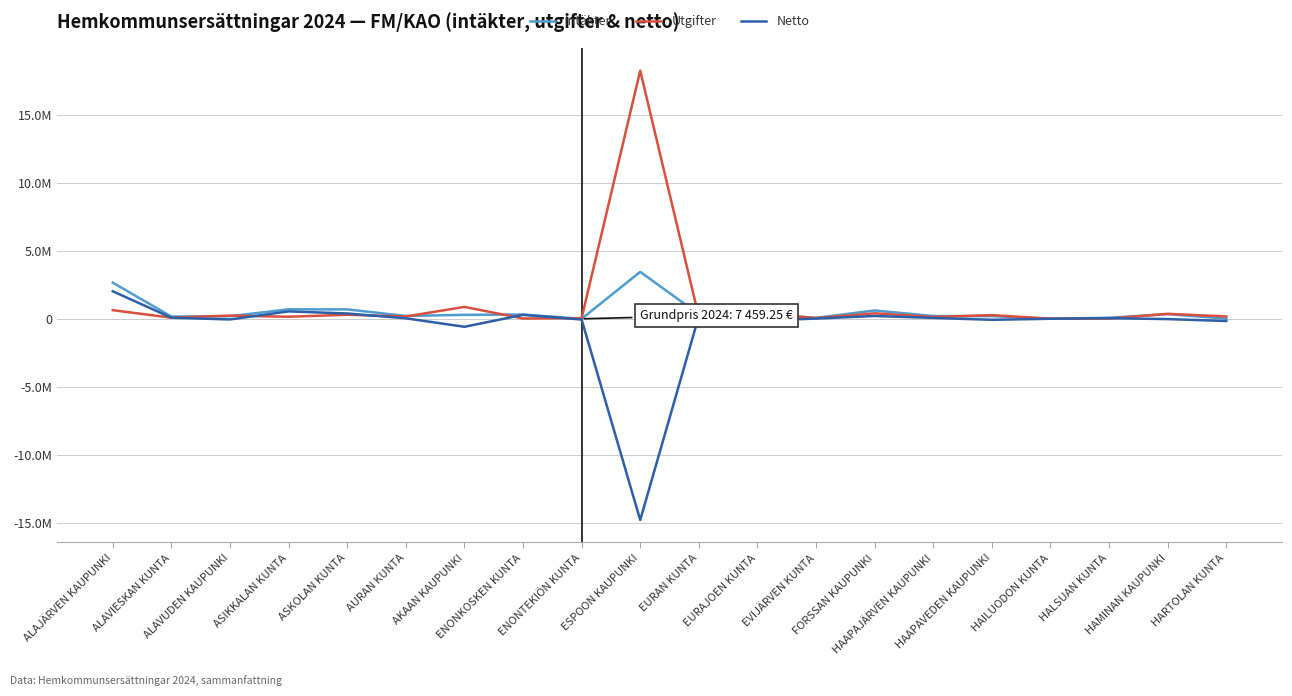

In Netto, how many points are higher than both neighbors (excluding endpoints)?

5